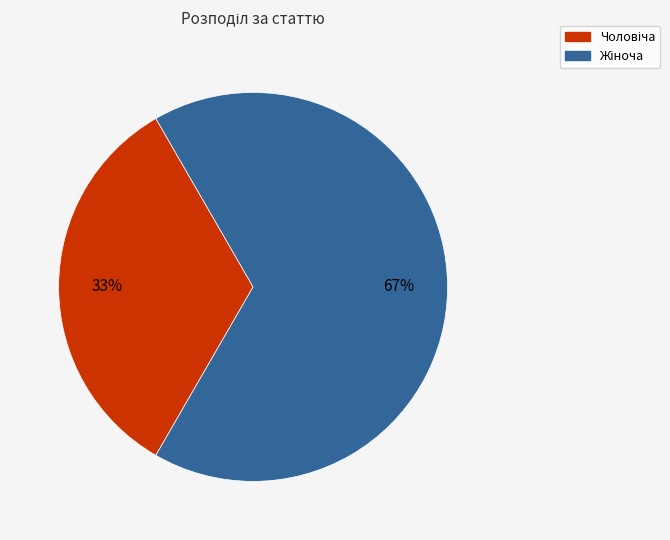

To the nearest percent, what is the average slice percentage?

50%